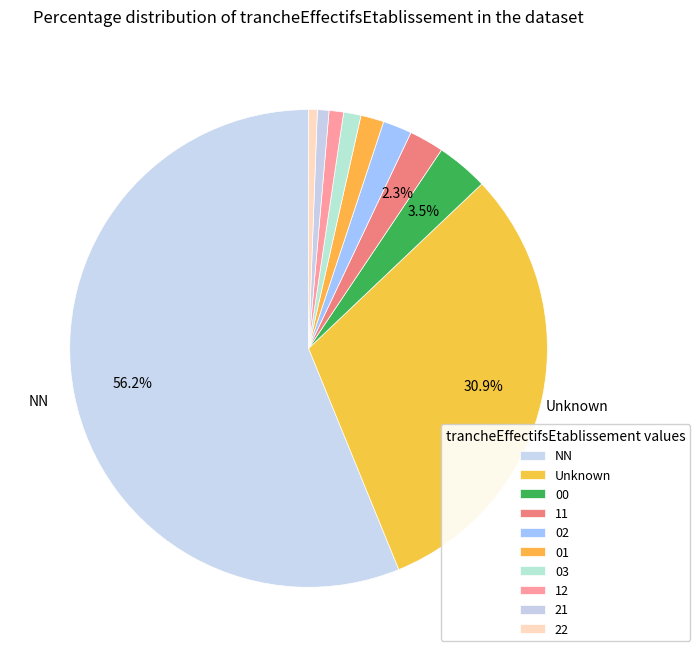

The NN slice represents 56% of the pie. True or false?

True